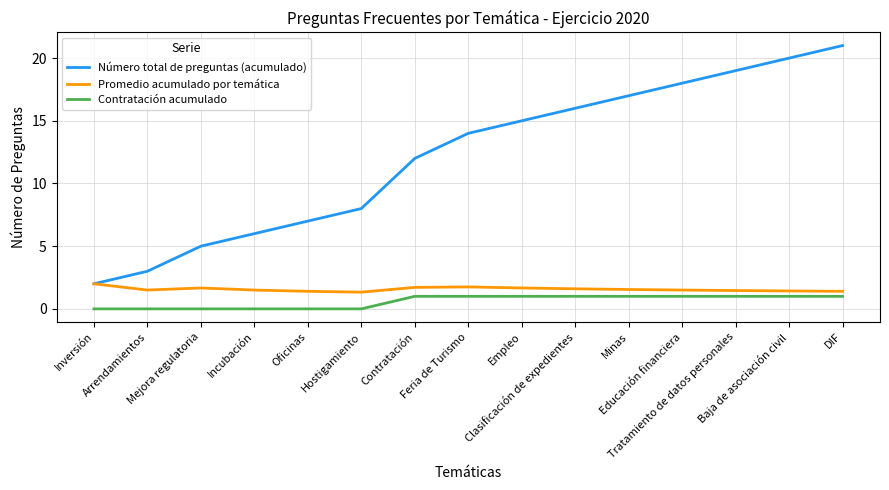

True or false: Contratación acumulado and Promedio acumulado por temática cross at least once.

False